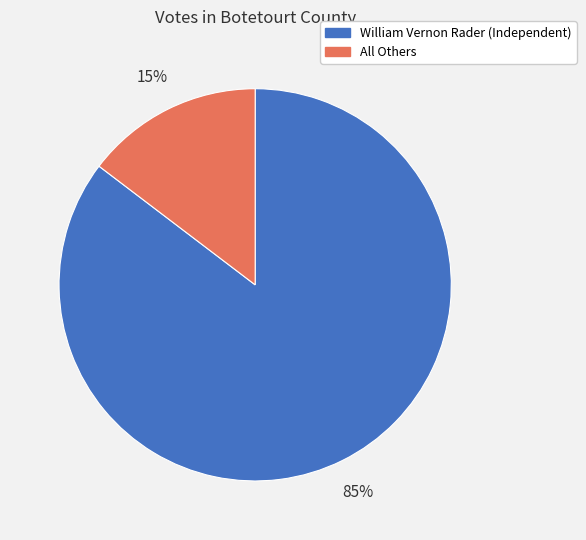

How many slices are in this pie chart?

2